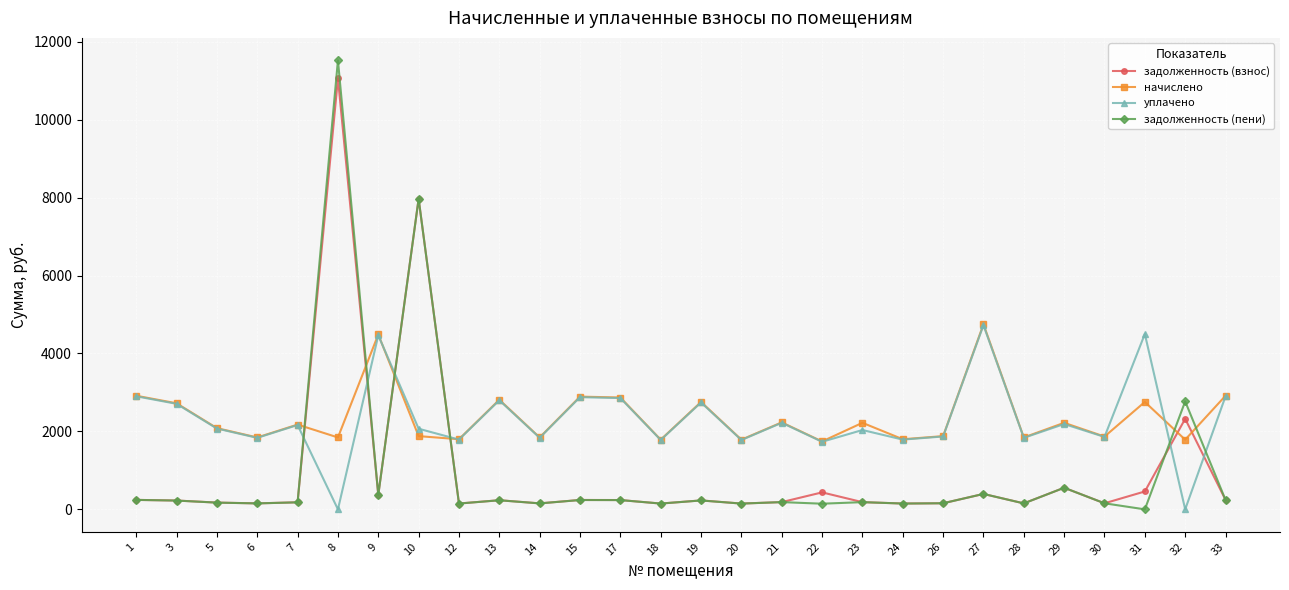

What is the highest value of the начислено series?

4748.8